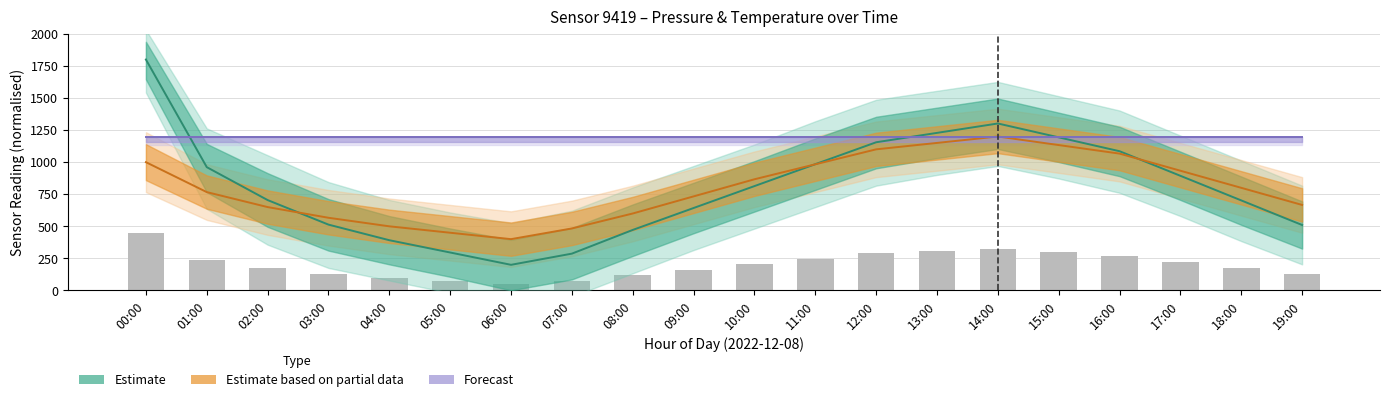

Which series has the widest spread of values?

Estimate